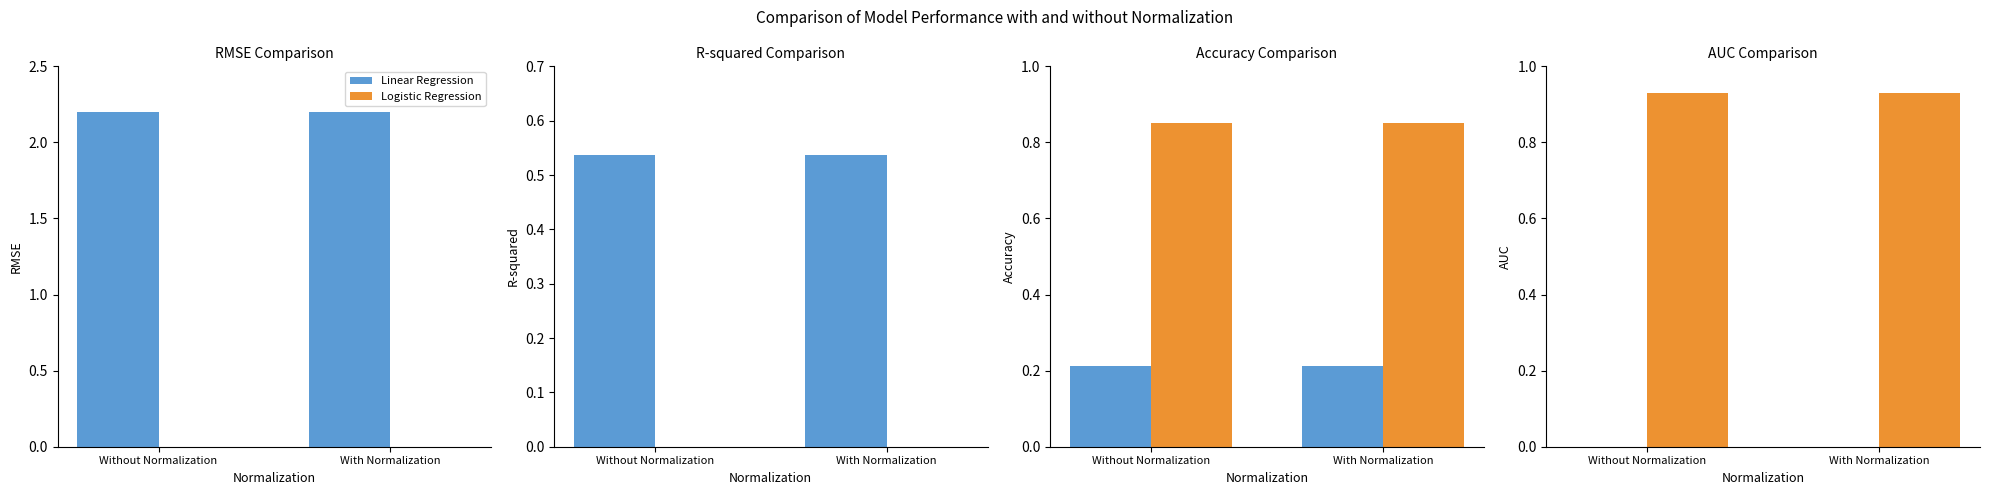

What is the label of the 1st bar from the right?

With Normalization